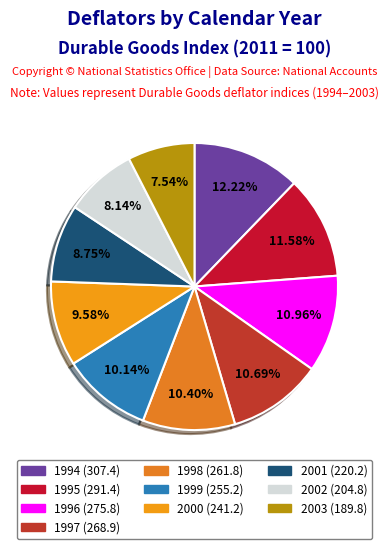

Is there a majority slice in this chart?

No